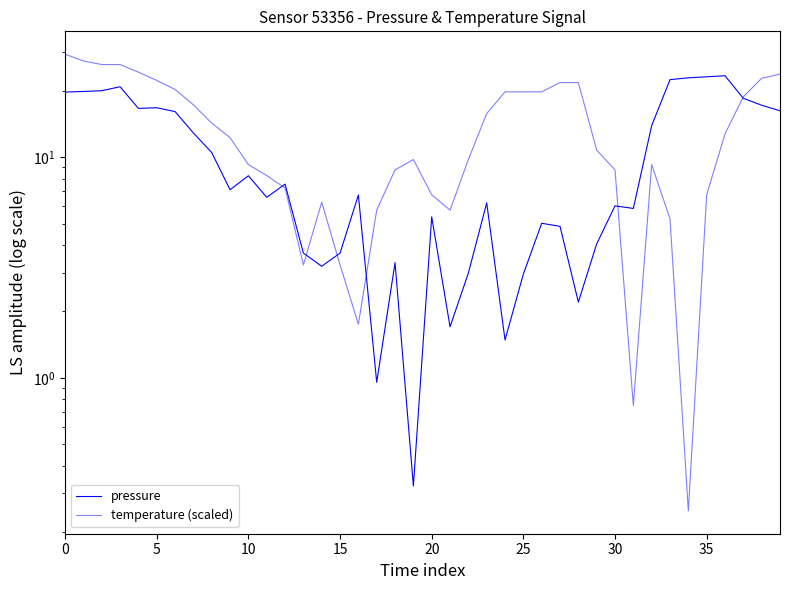

The pressure series shows 23.4 at 36. True or false?

True